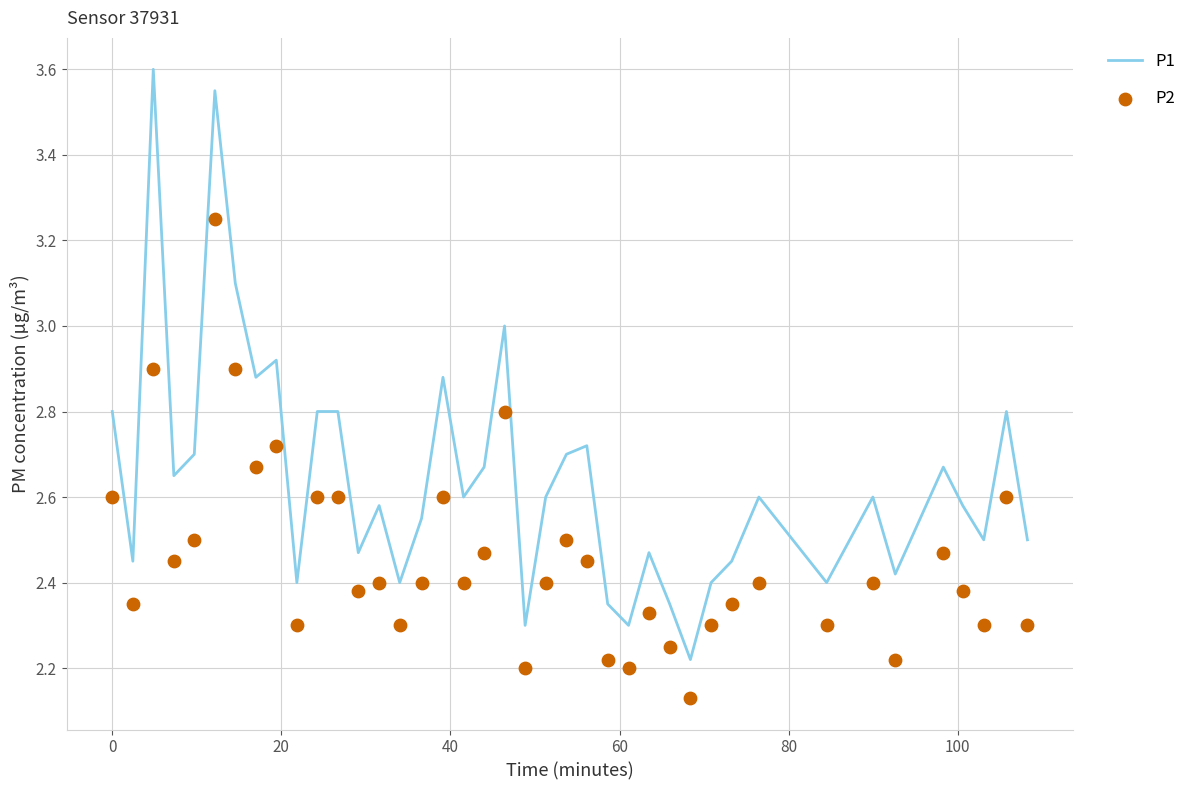

Which series has the widest spread of Y values?

P1